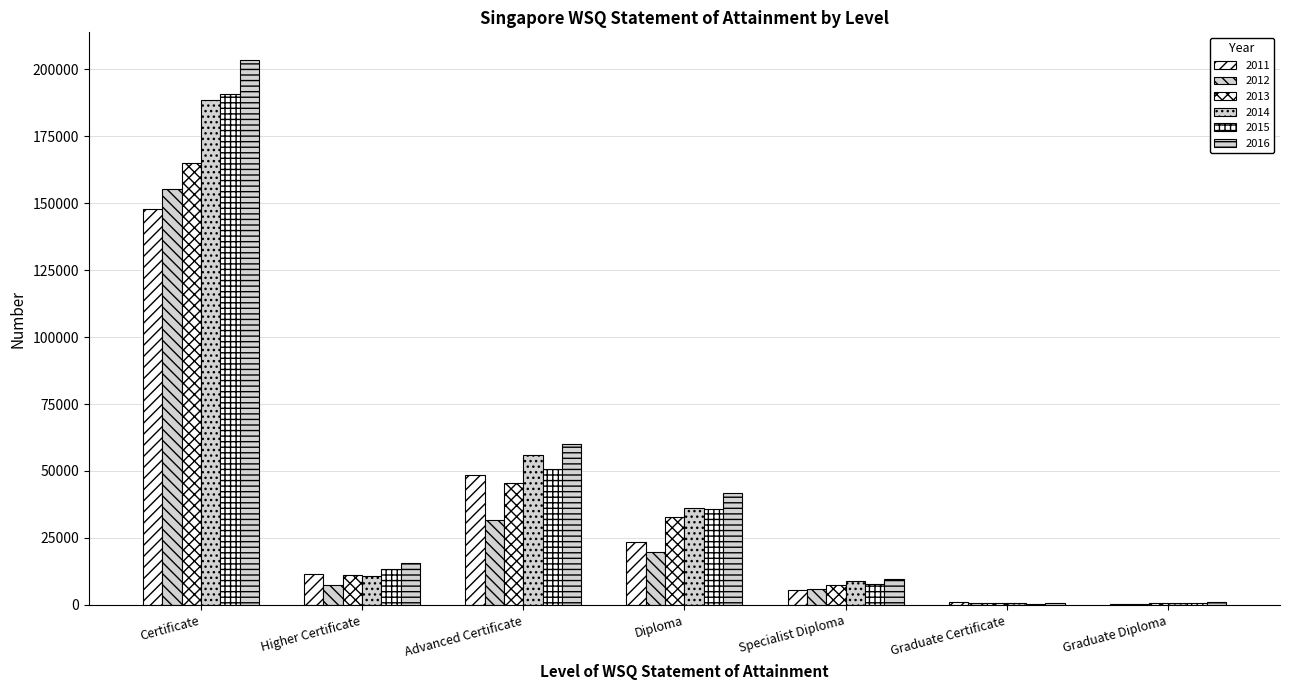

What is the total value across all series at Graduate Certificate?

4383